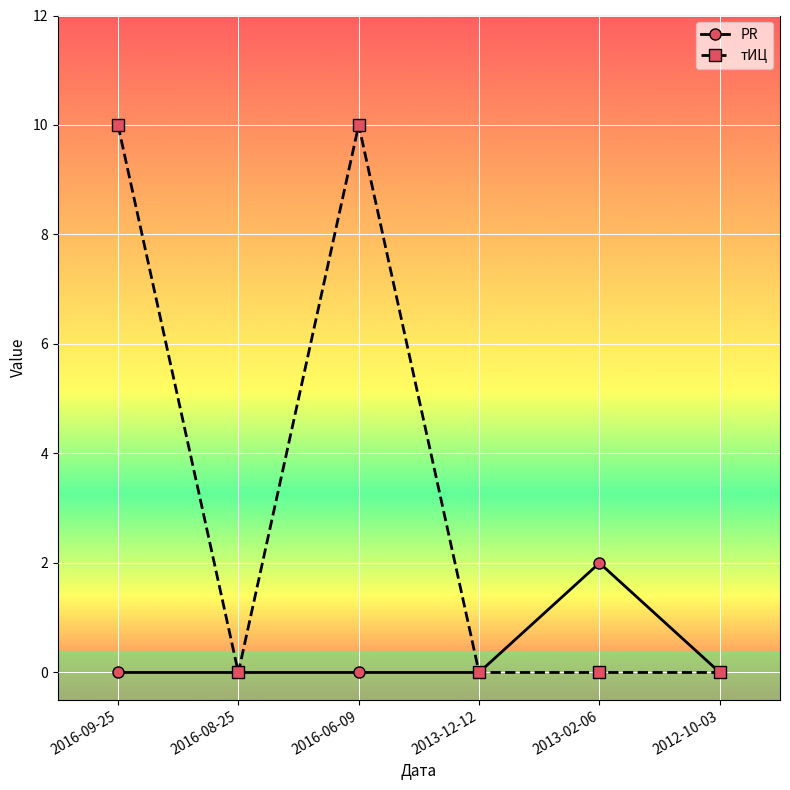

What is the total value across all series at 2013-02-06?

2